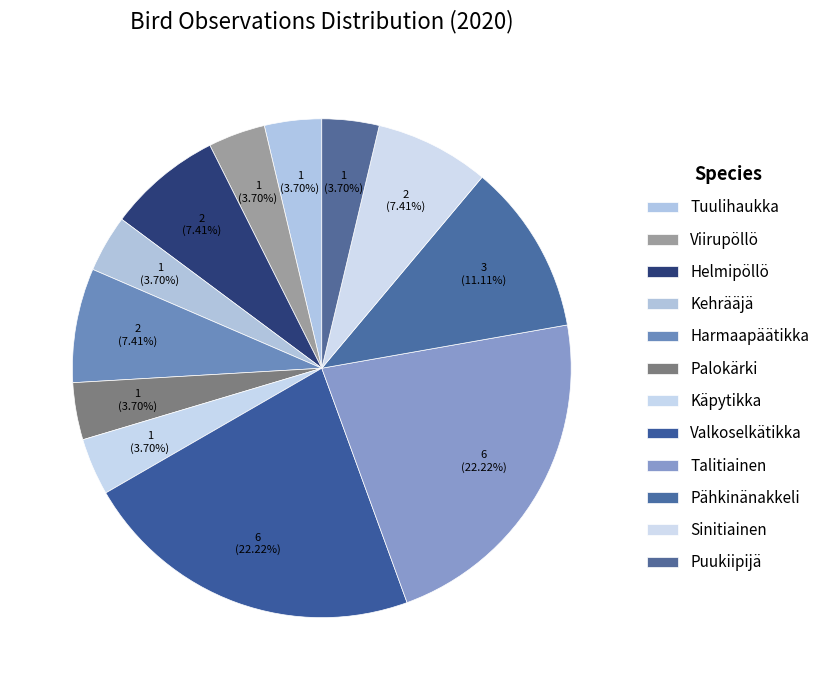

Which category has the smallest portion of the pie?

Tuulihaukka